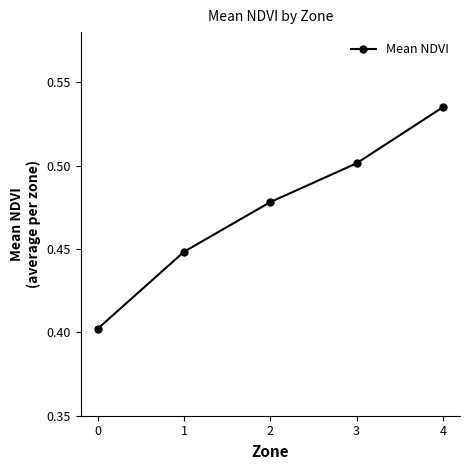

Which label corresponds to the largest value in the chart?

4